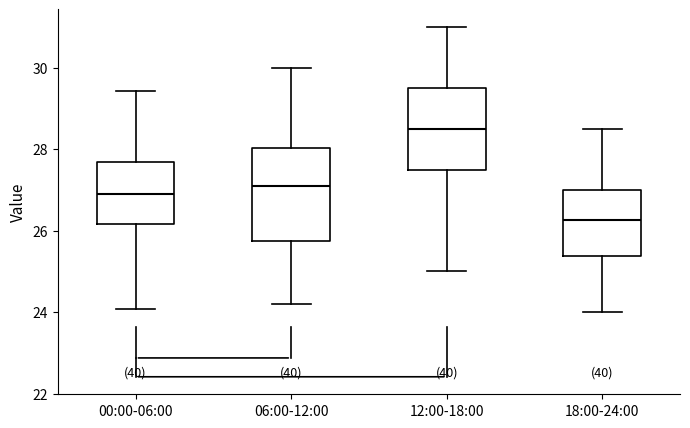

Comparing the boxes themselves (not the whiskers), which one is the tallest?

06:00-12:00